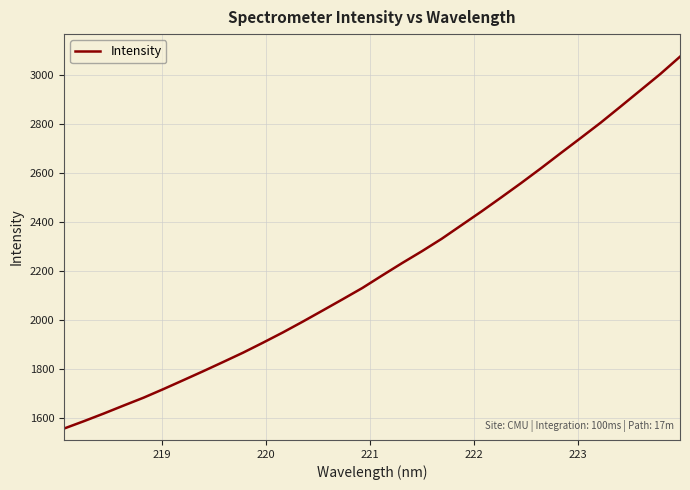

What is the minimum value shown in the chart?

1554.9